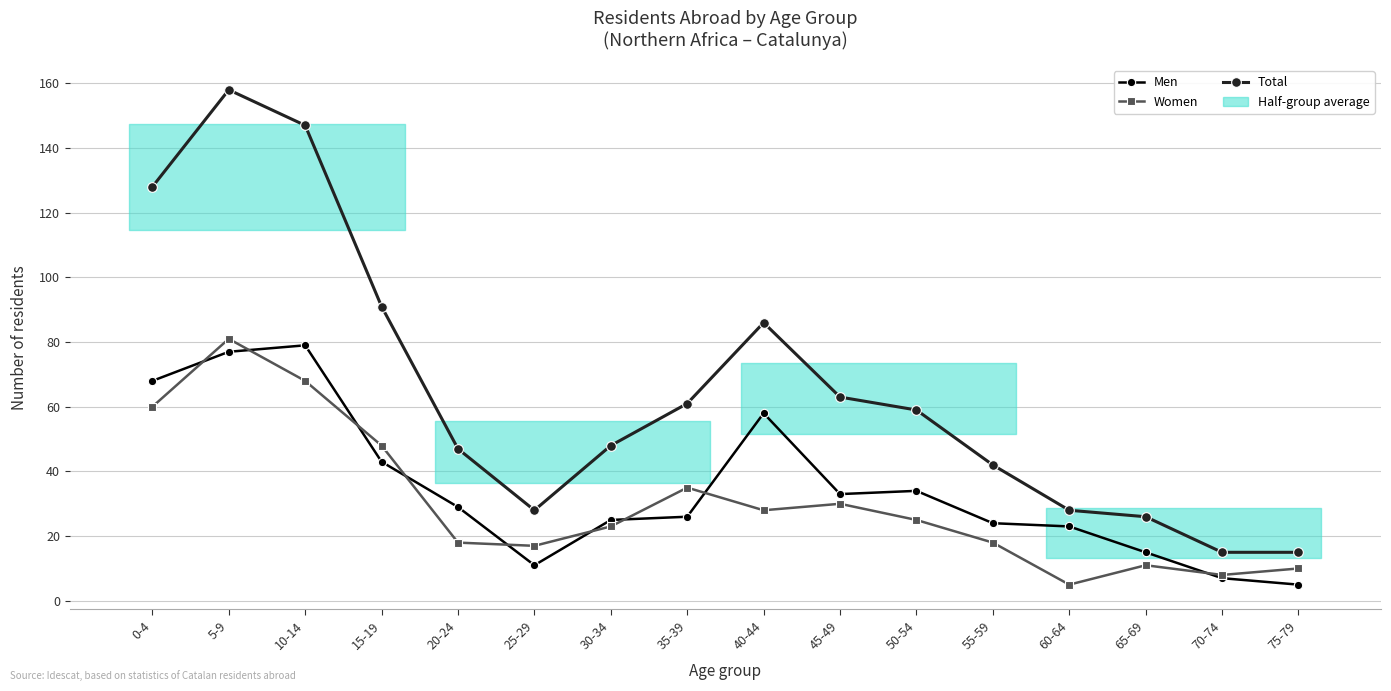

How many lines are shown in the chart?

3